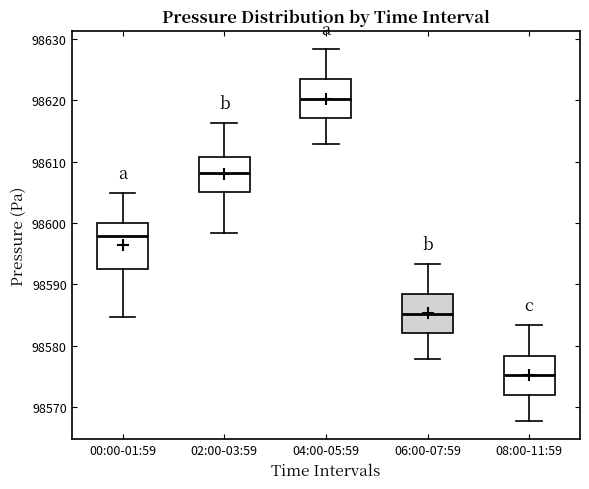

Which box's median line is the highest?

04:00-05:59